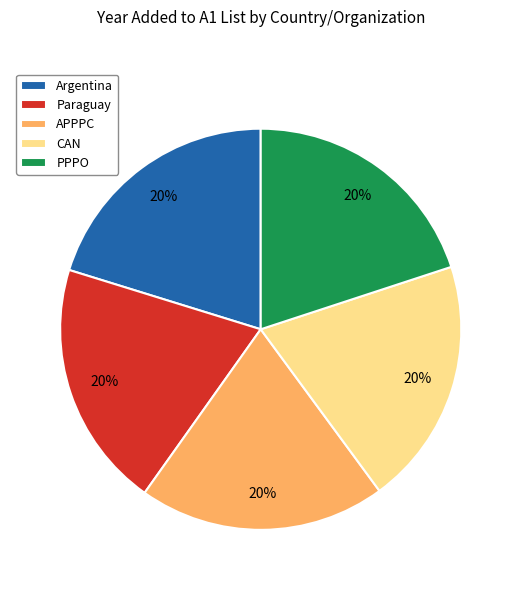

To the nearest percent, what percentage of the pie is PPPO?

20%